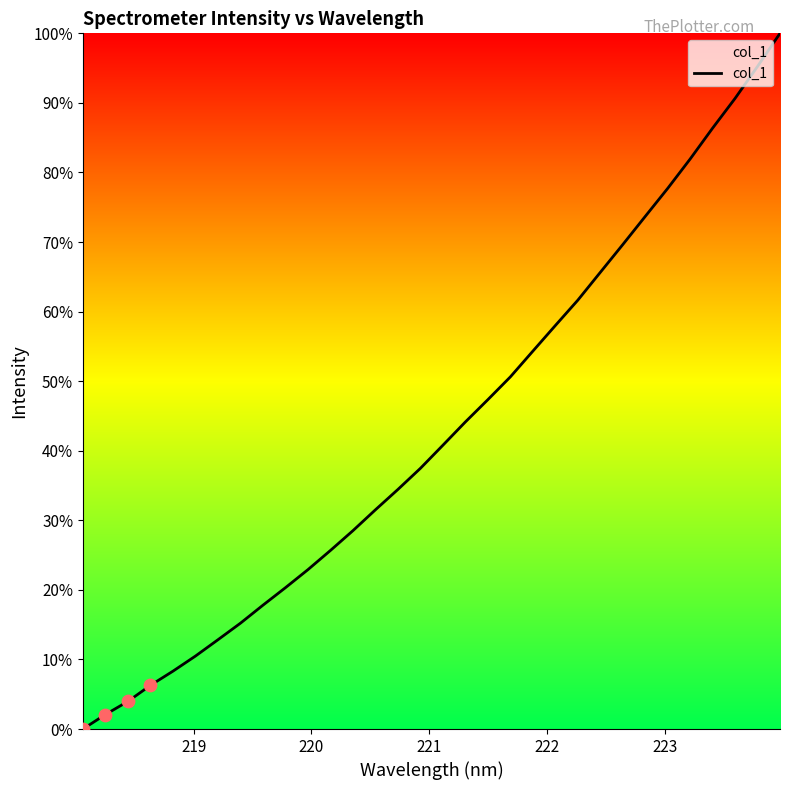

What is the difference between the maximum and minimum values?

100.0